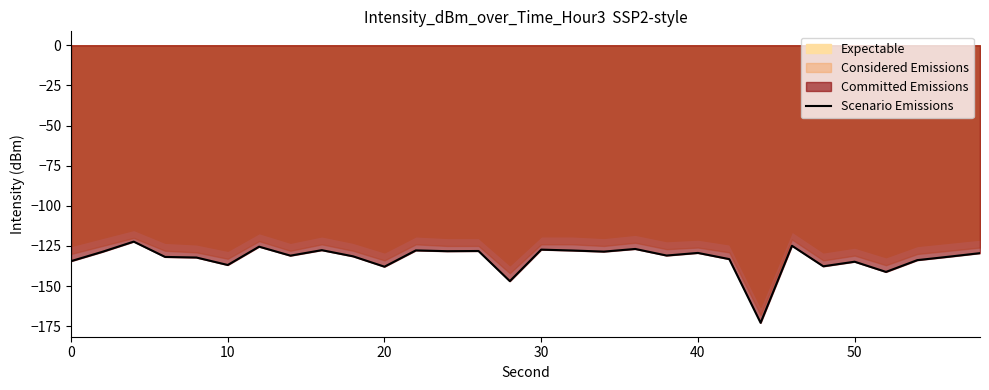

Reading left to right, transcribe all the data shown in this chart.

-134.5	-128.6	-122.3	-131.8	-132.2	-136.9	-125.4	-131.0	-127.6	-131.5	-137.9	-127.8	-128.3	-128.1	-146.9	-127.3	-127.8	-128.5	-126.9	-131.0	-129.3	-133.2	-172.9	-124.9	-137.7	-134.8	-141.2	-133.8	-131.7	-129.5